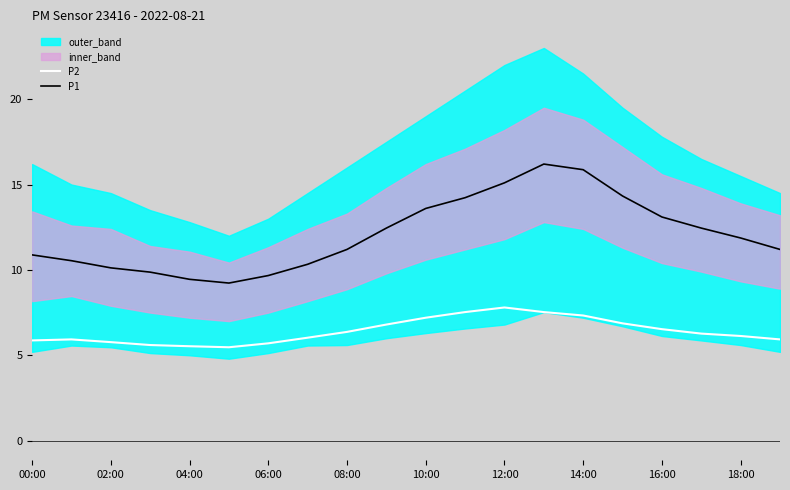

True or false: P1 and P2 intersect in this chart.

False